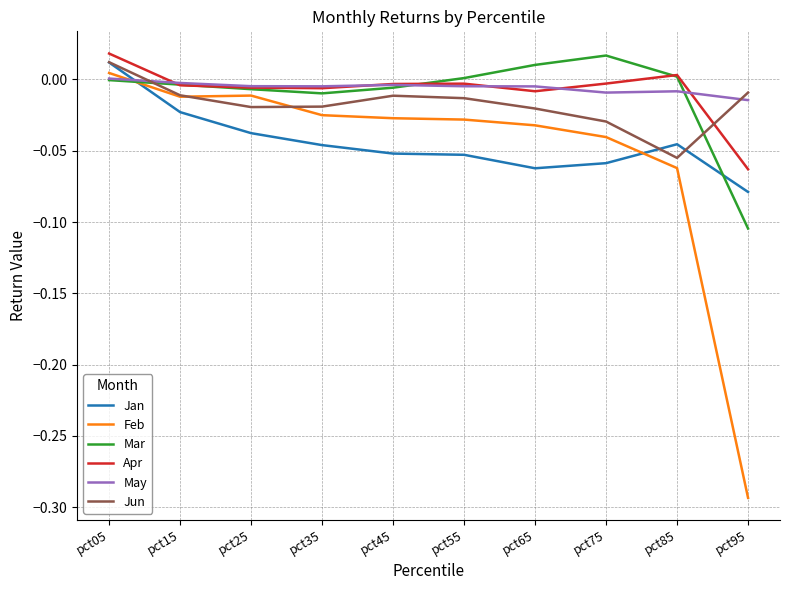

How many times do Jan and May cross each other?

1